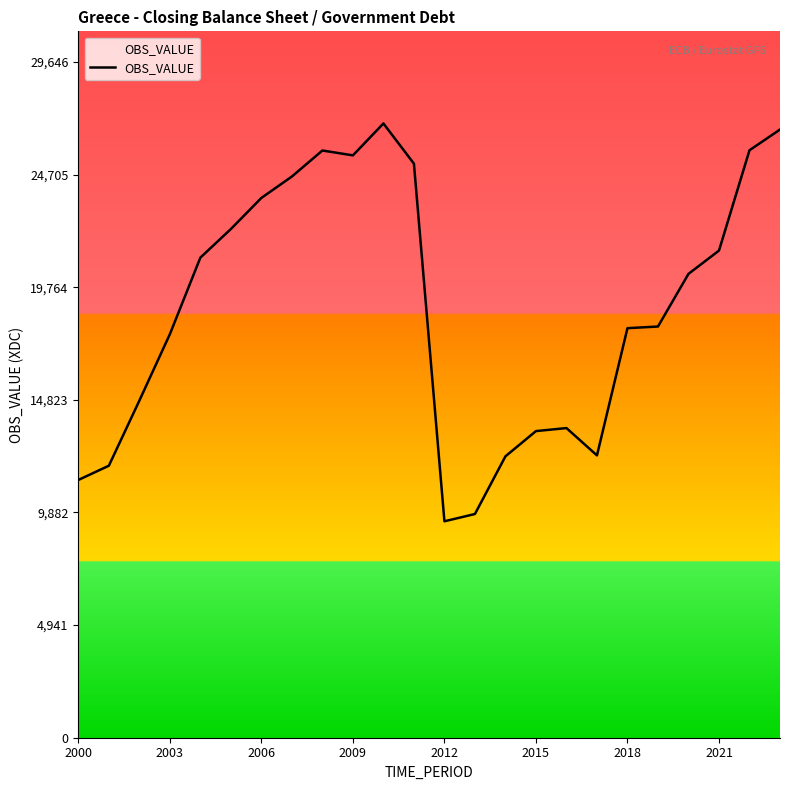

What is the maximum value shown in the chart?

26951